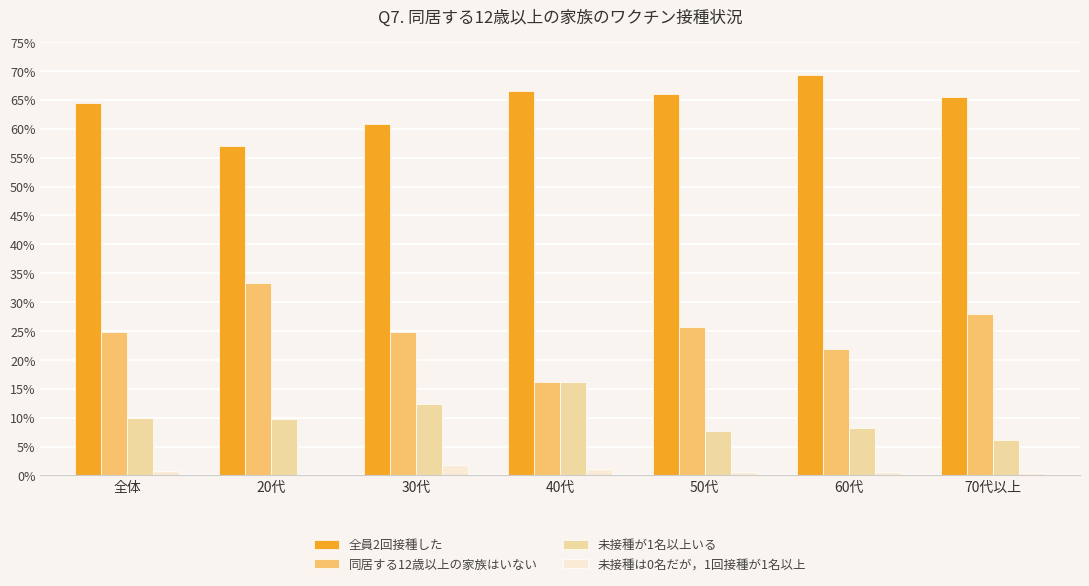

What is the sum of all 未接種が1名以上いる values?

70.4